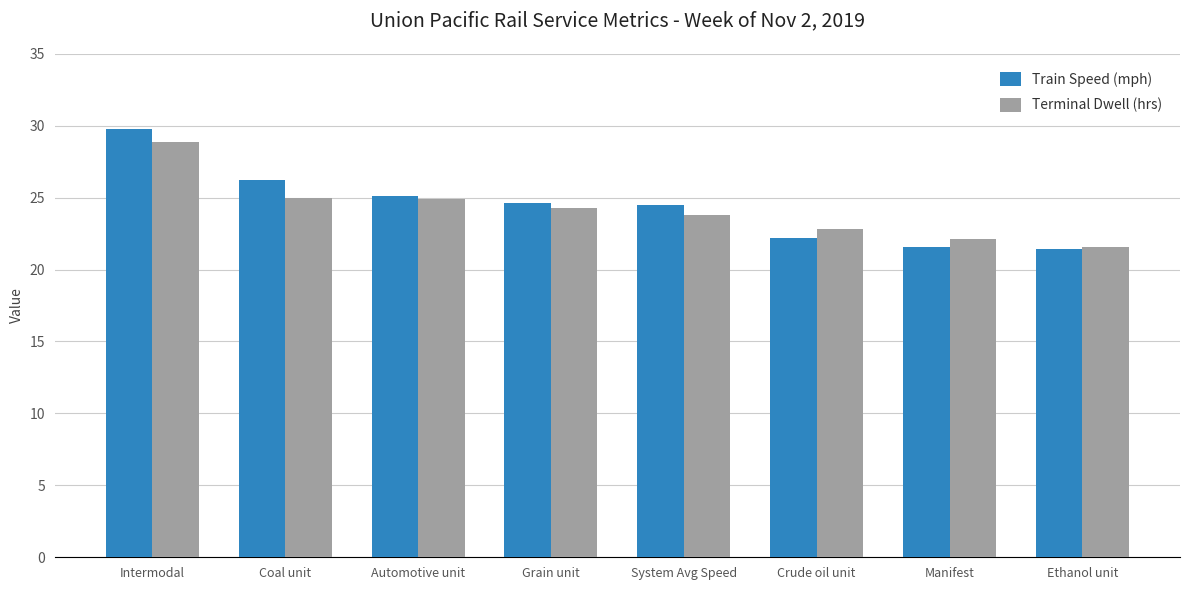

What is the sum of the Train Speed (mph) values at Automotive unit and Coal unit?

51.3